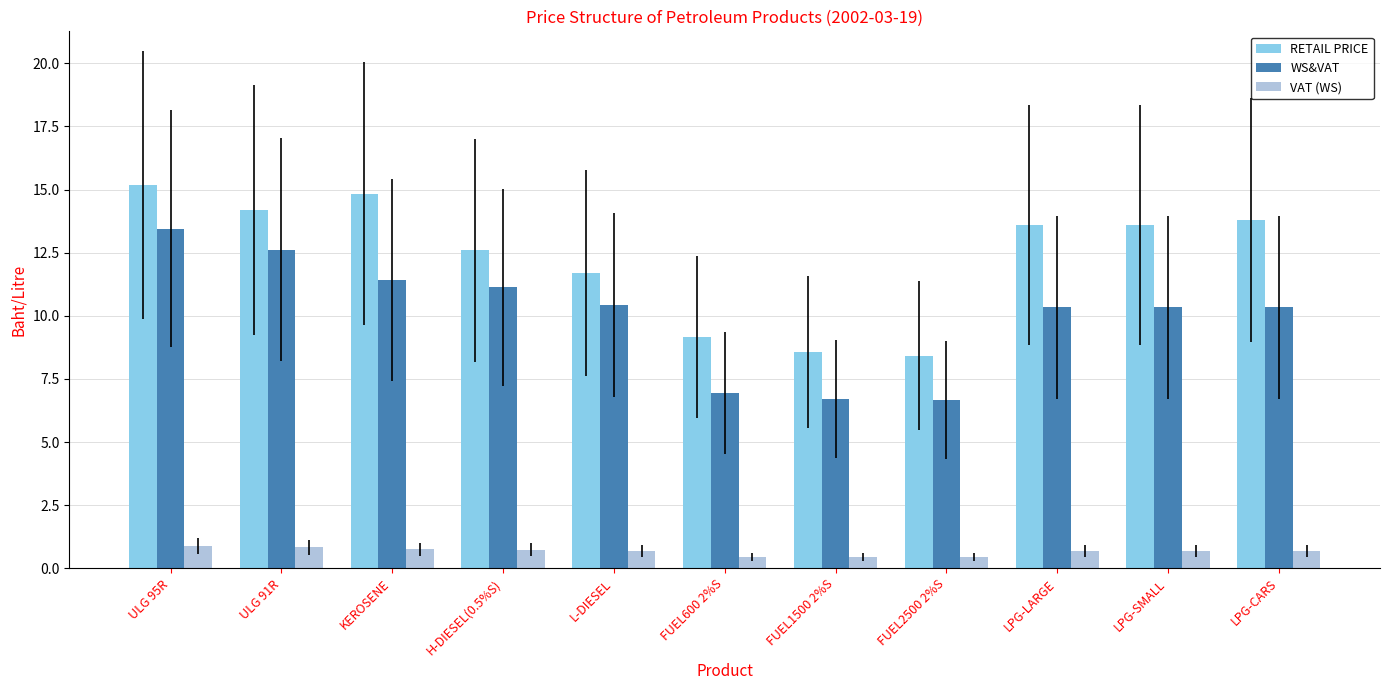

True or false: RETAIL PRICE has a value of 24.7 at KEROSENE.

False